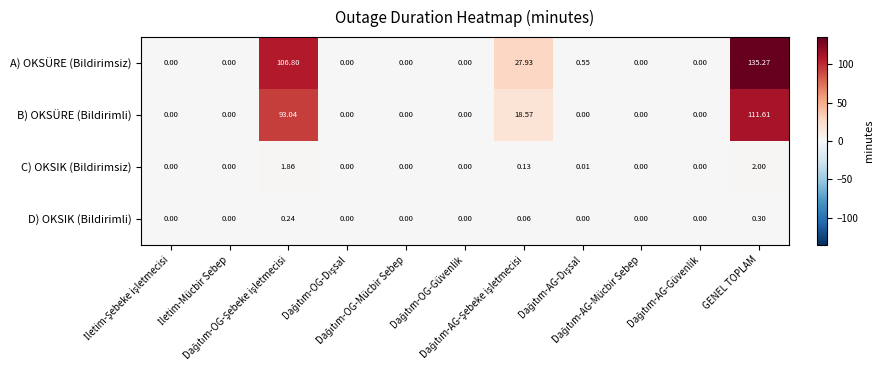

Which series has the largest range (max minus min)?

A) OKSÜRE (Bildirimsiz)